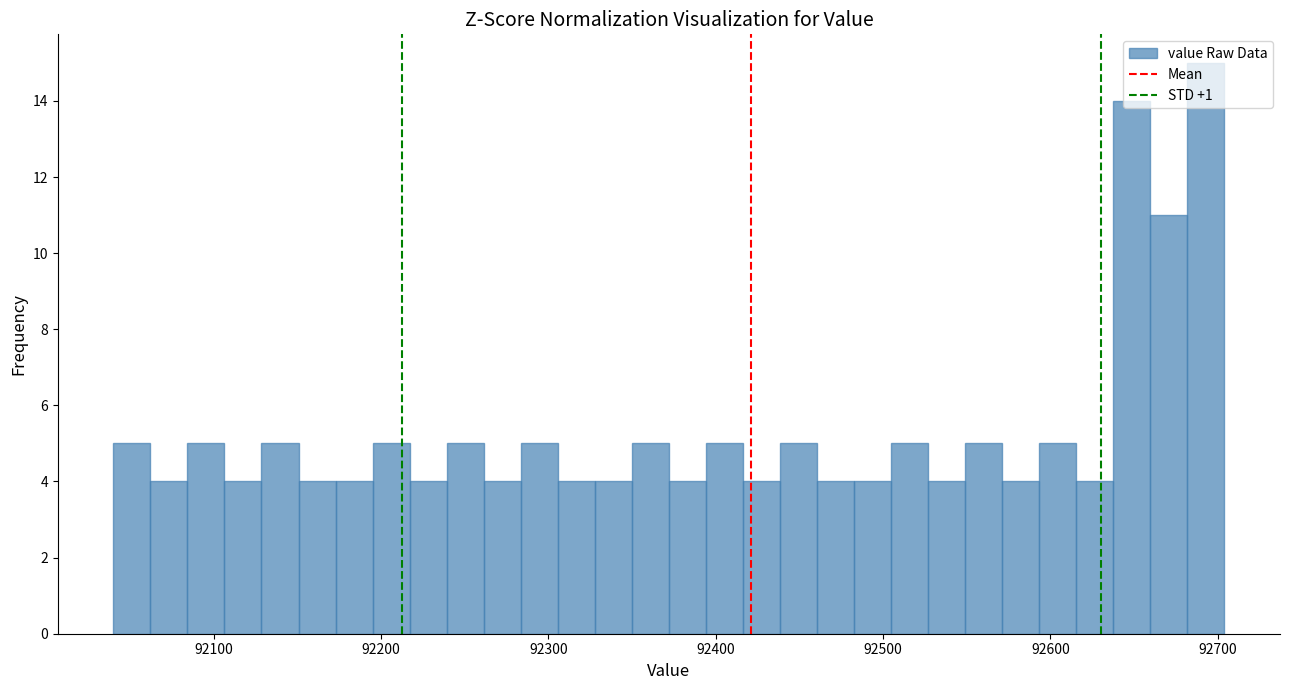

Read against the x-axis, roughly where is the centre of the tallest bar?

92690